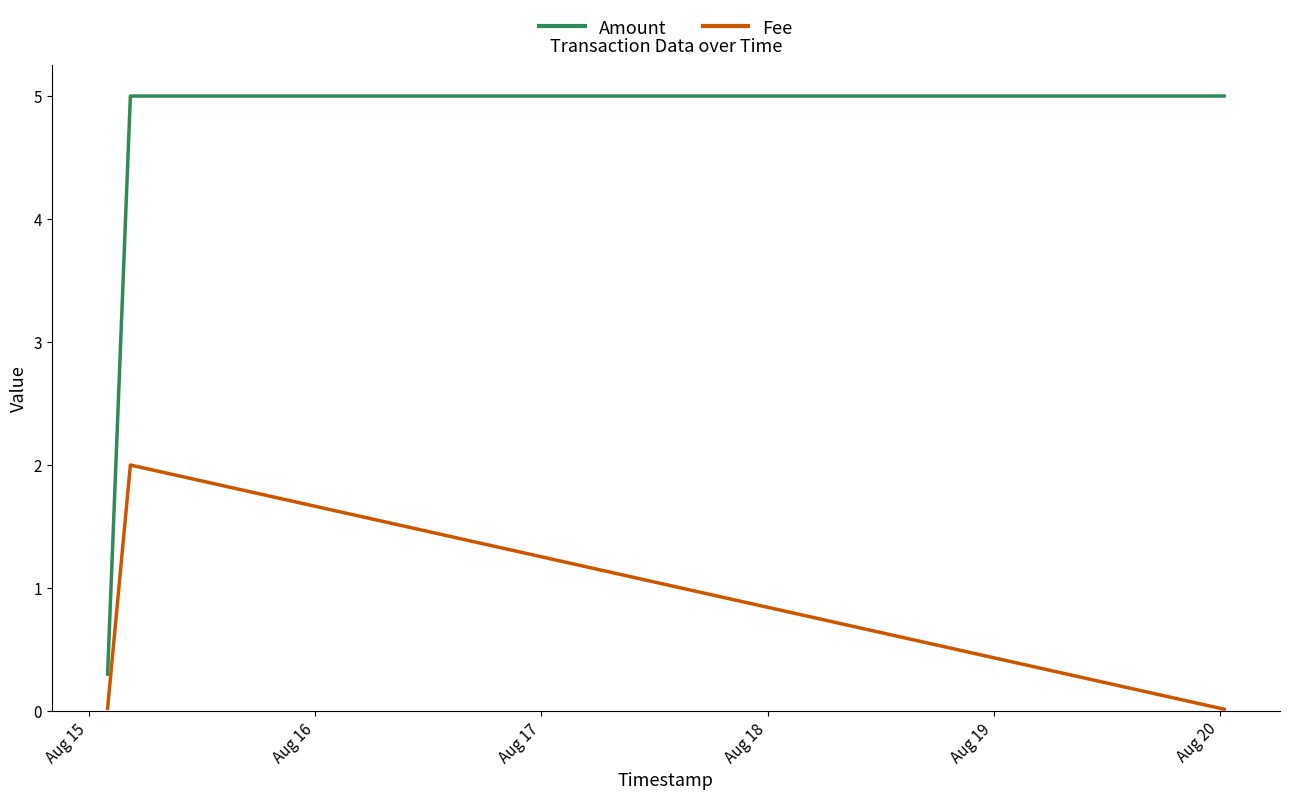

Count the number of categories in the chart.

3